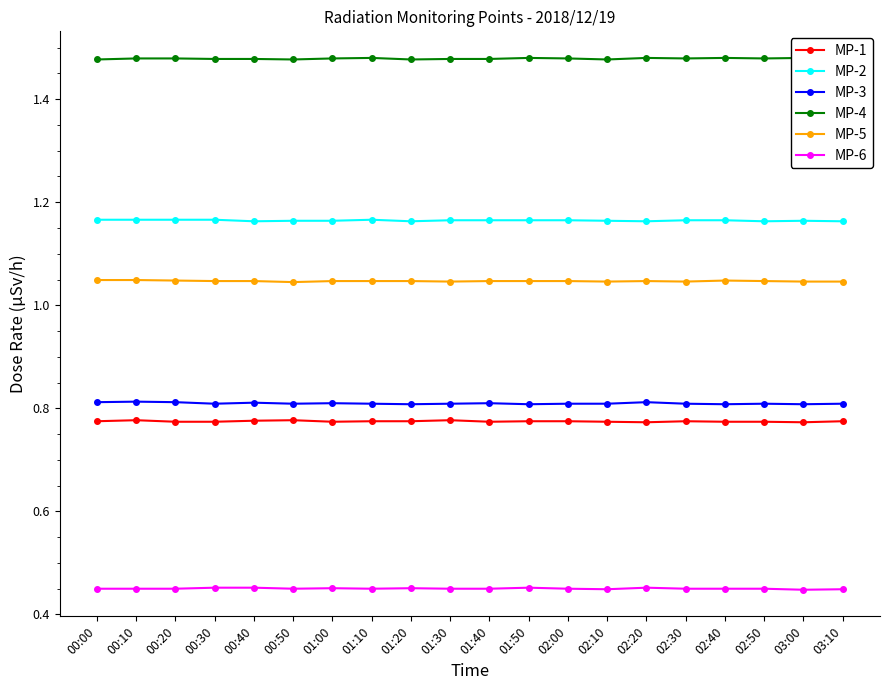

How many lines are shown in the chart?

6